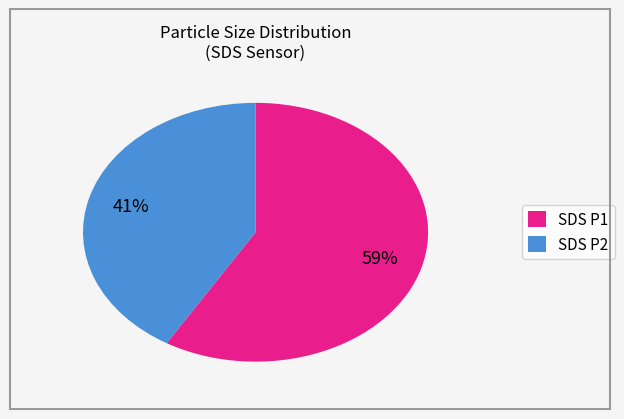

To the nearest percent, what is the average slice percentage?

50%